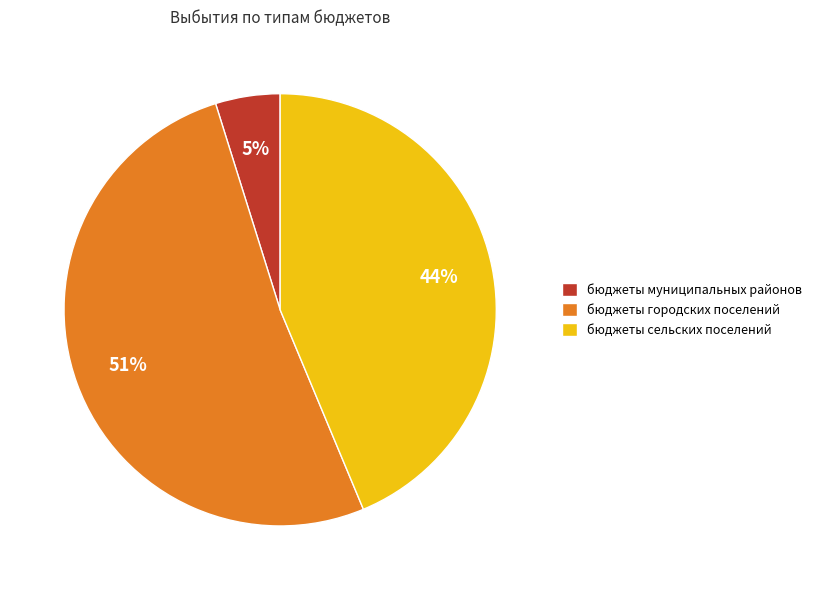

Between бюджеты муниципальных районов and бюджеты городских поселений, which is larger?

бюджеты городских поселений